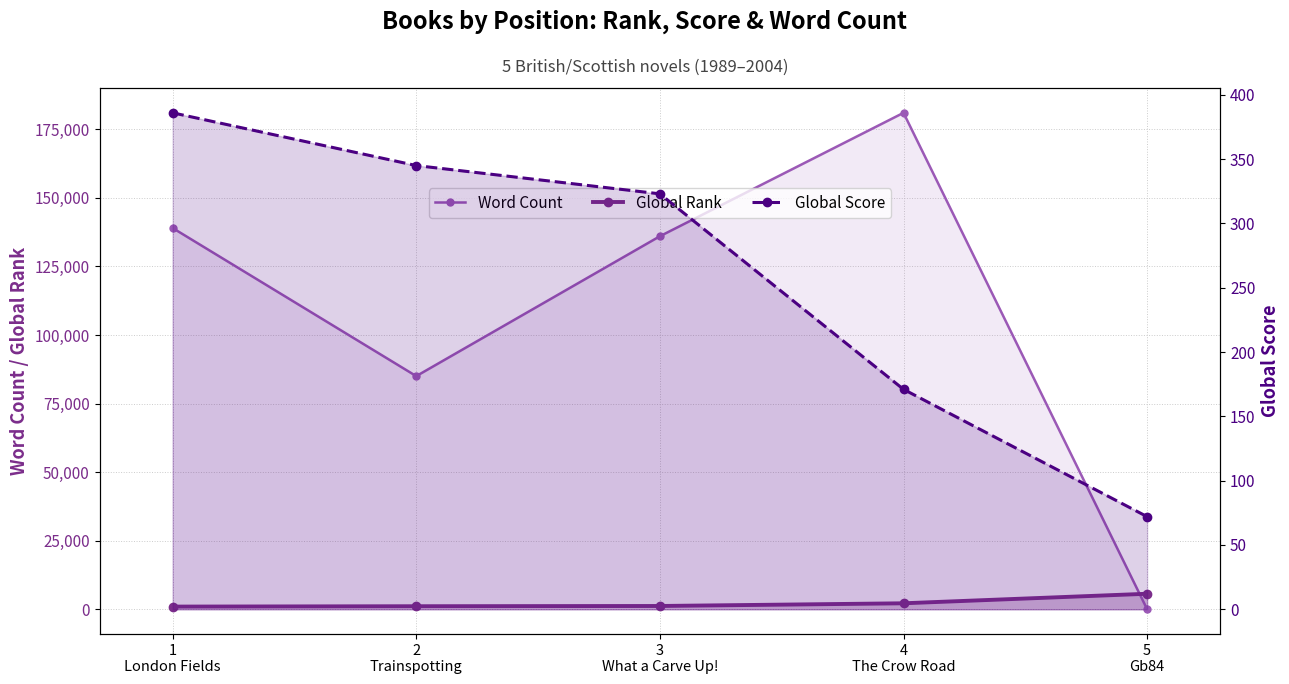

How many lines are shown in the chart?

3